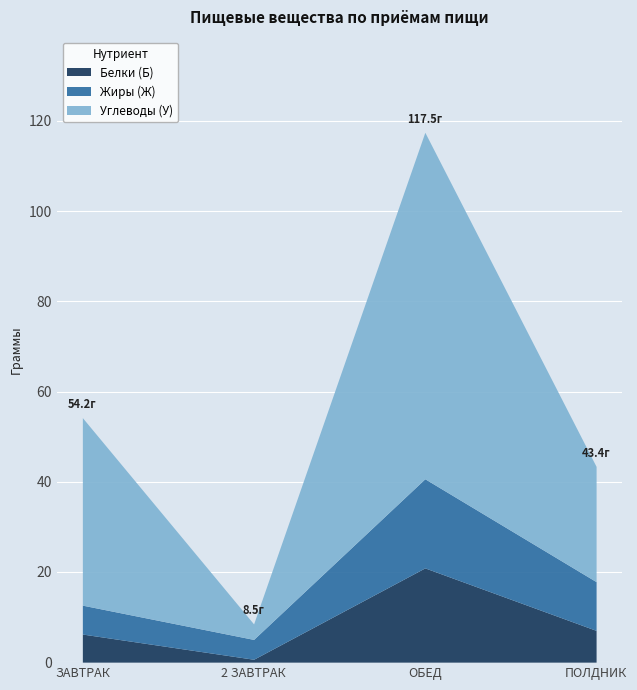

Rank the categories by Жиры (Ж) value from highest to lowest.

ОБЕД, ПОЛДНИК, ЗАВТРАК, 2 ЗАВТРАК